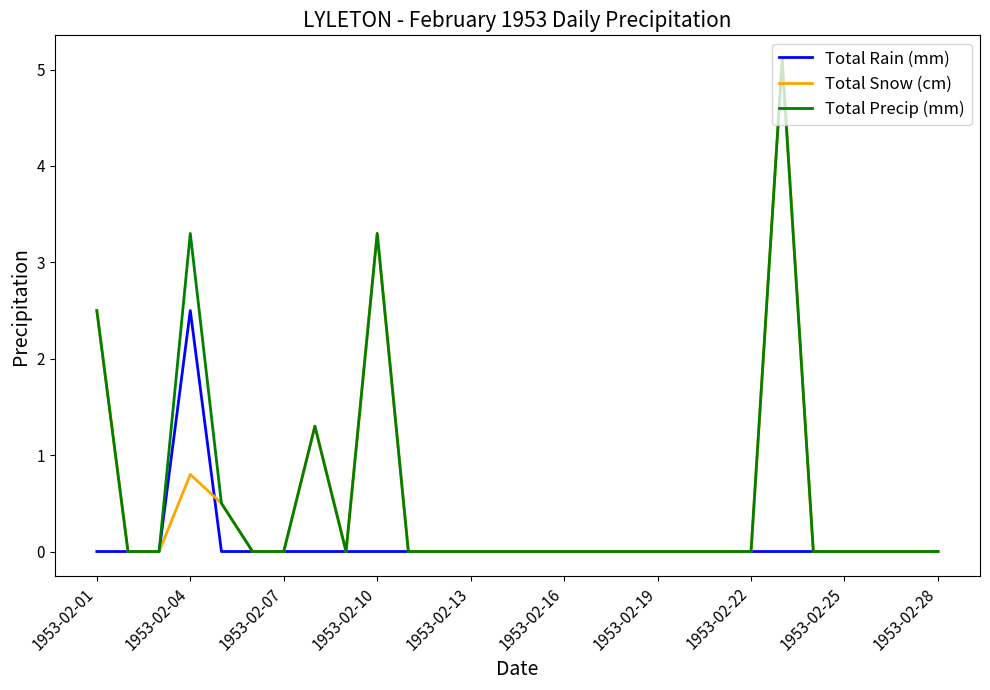

What is the greatest value displayed?

5.1